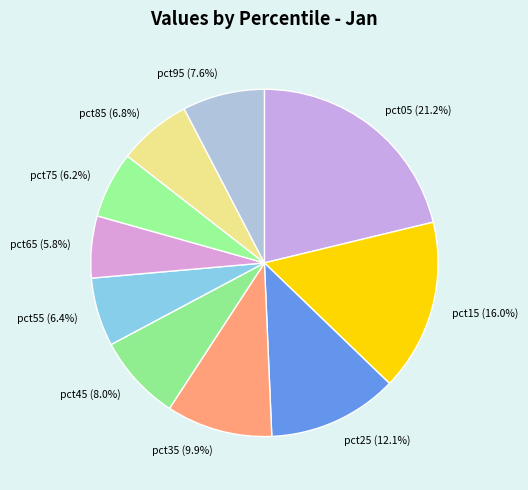

How many slices are in this pie chart?

10